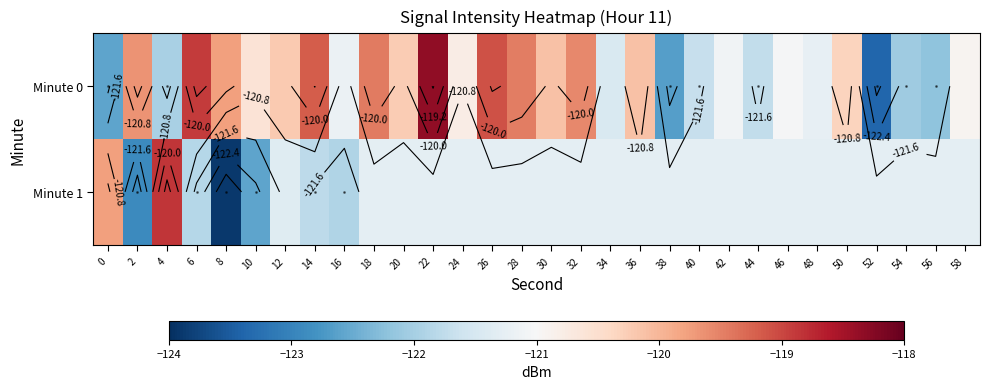

Which category has the highest value across all series?

22